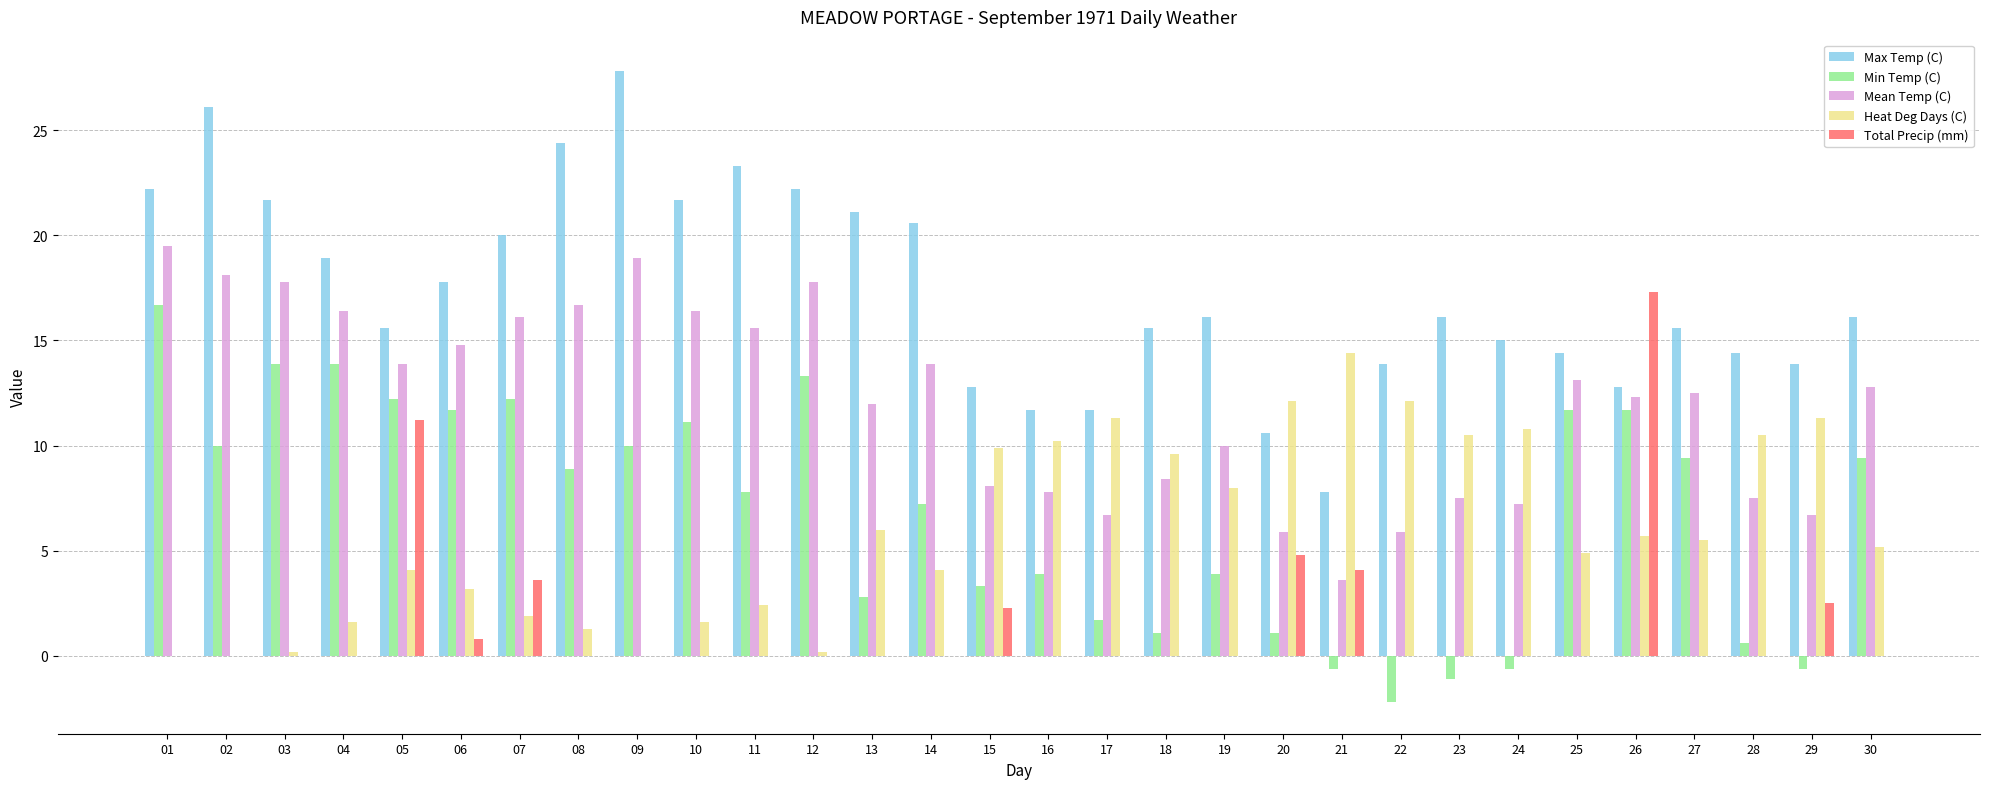

What is the sum of the Heat Deg Days (C) values at 25 and 23?

15.4